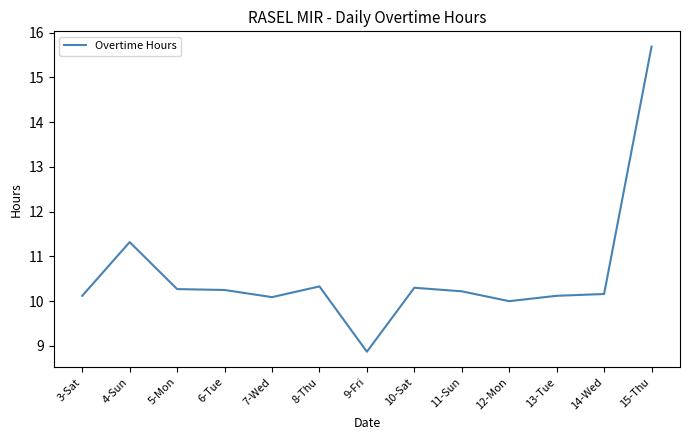

What is the difference between the maximum and minimum values?

6.8